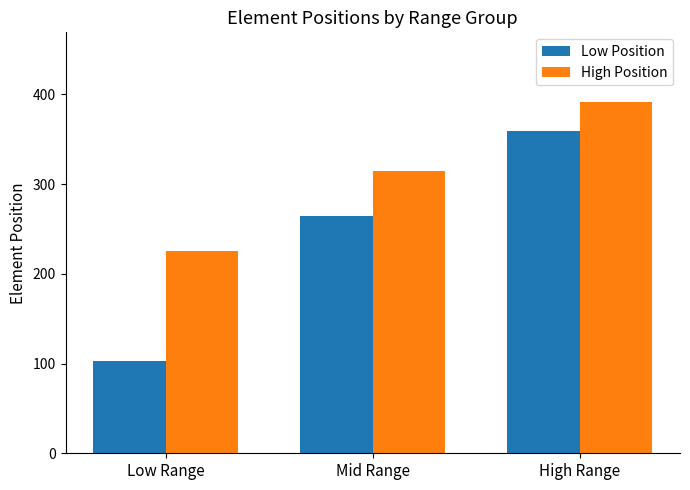

Which series has the largest total across all categories?

High Position